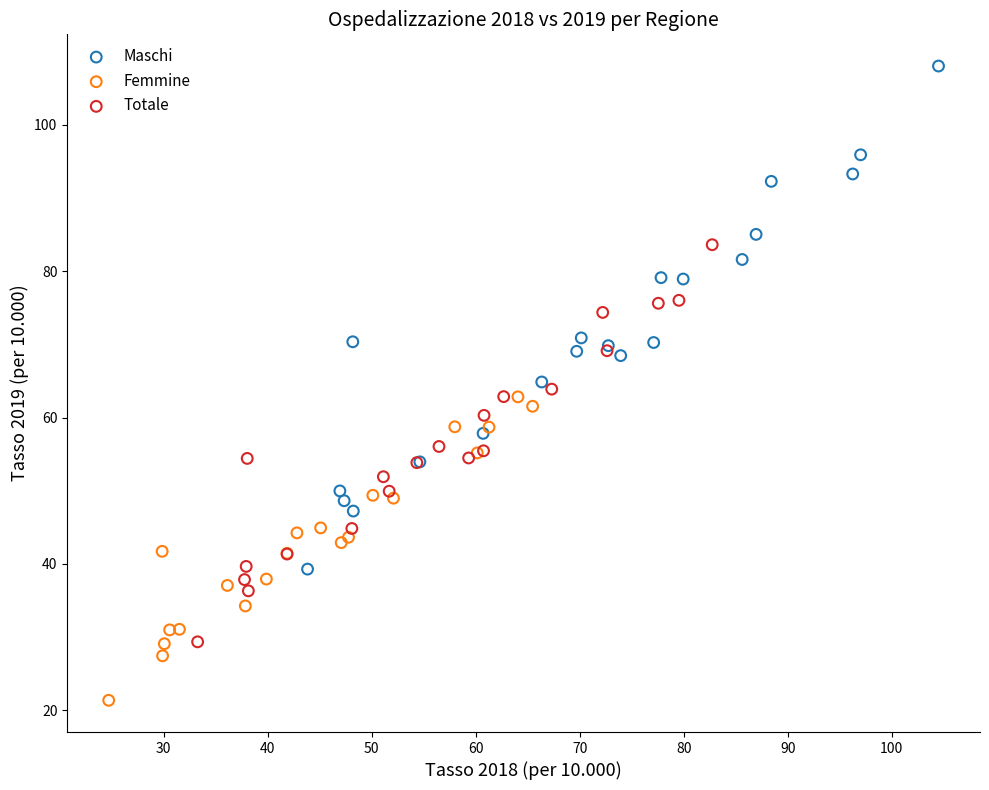

Which series reaches the maximum Y coordinate?

Maschi